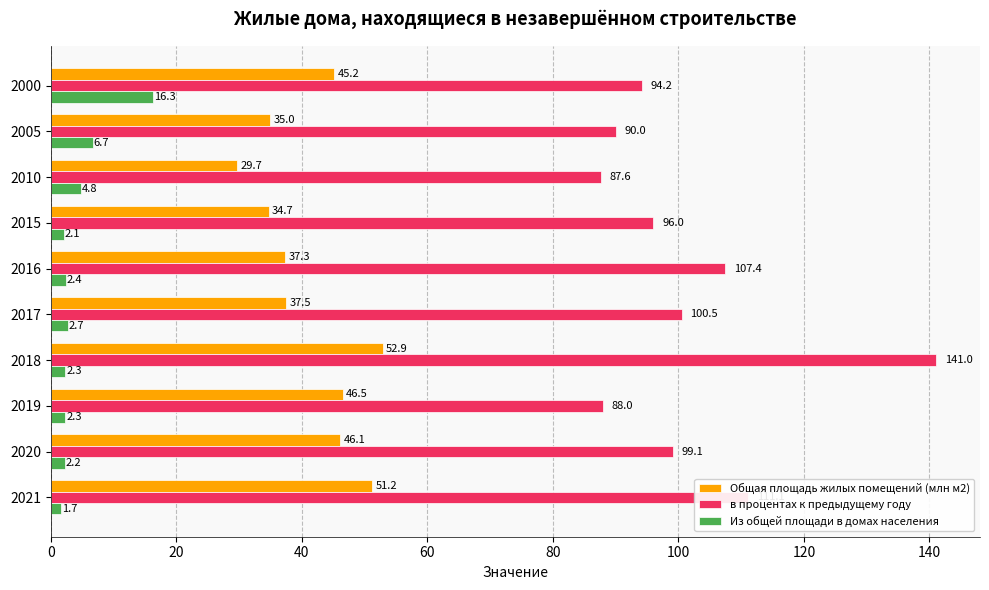

List the series in order of their peak value, lowest first.

Из общей площади в домах населения, Общая площадь жилых помещений (млн м2), в процентах к предыдущему году